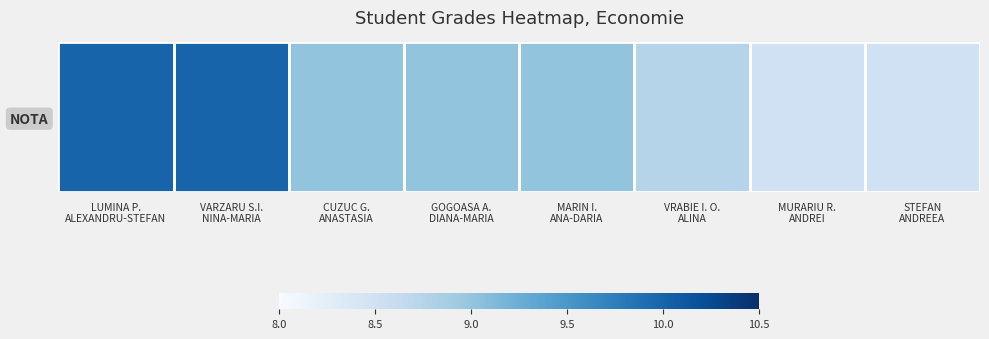

Read the value at STEFAN
ANDREEA.

8.5